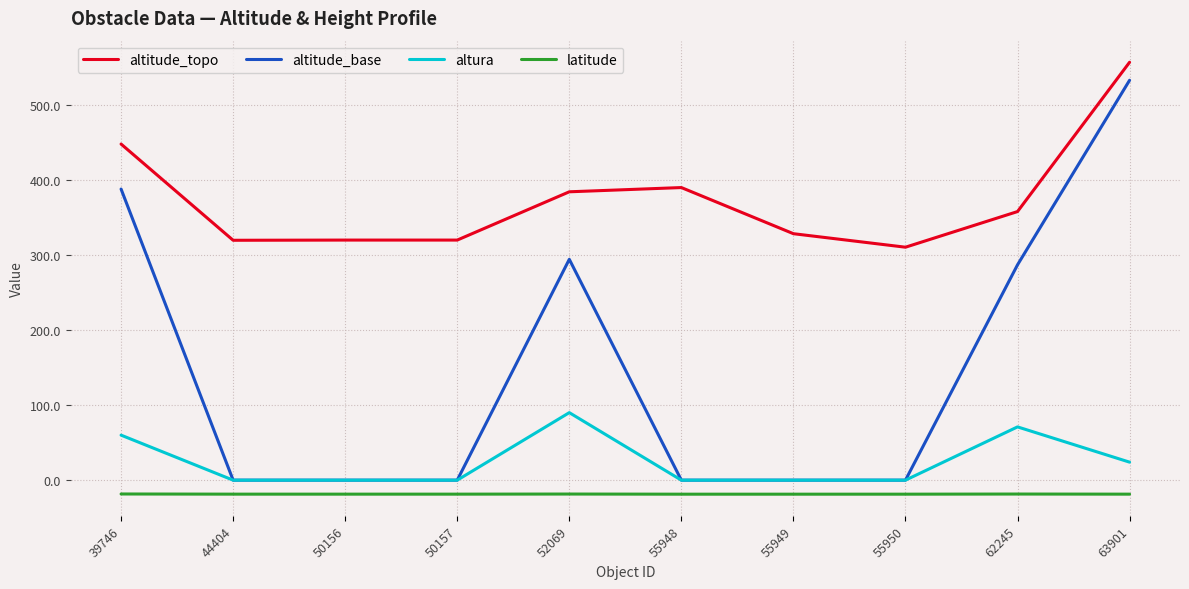

What is the smallest value displayed?

-18.7